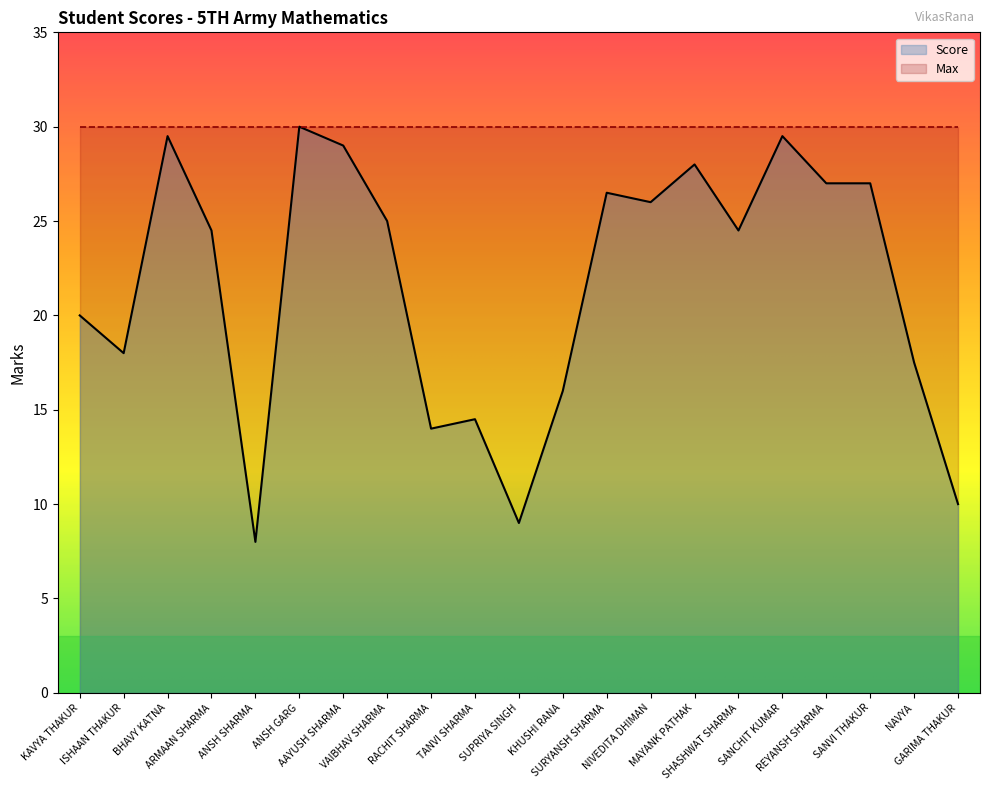

What is the ratio of the value at TANVI SHARMA to the value at AAYUSH SHARMA?

0.5